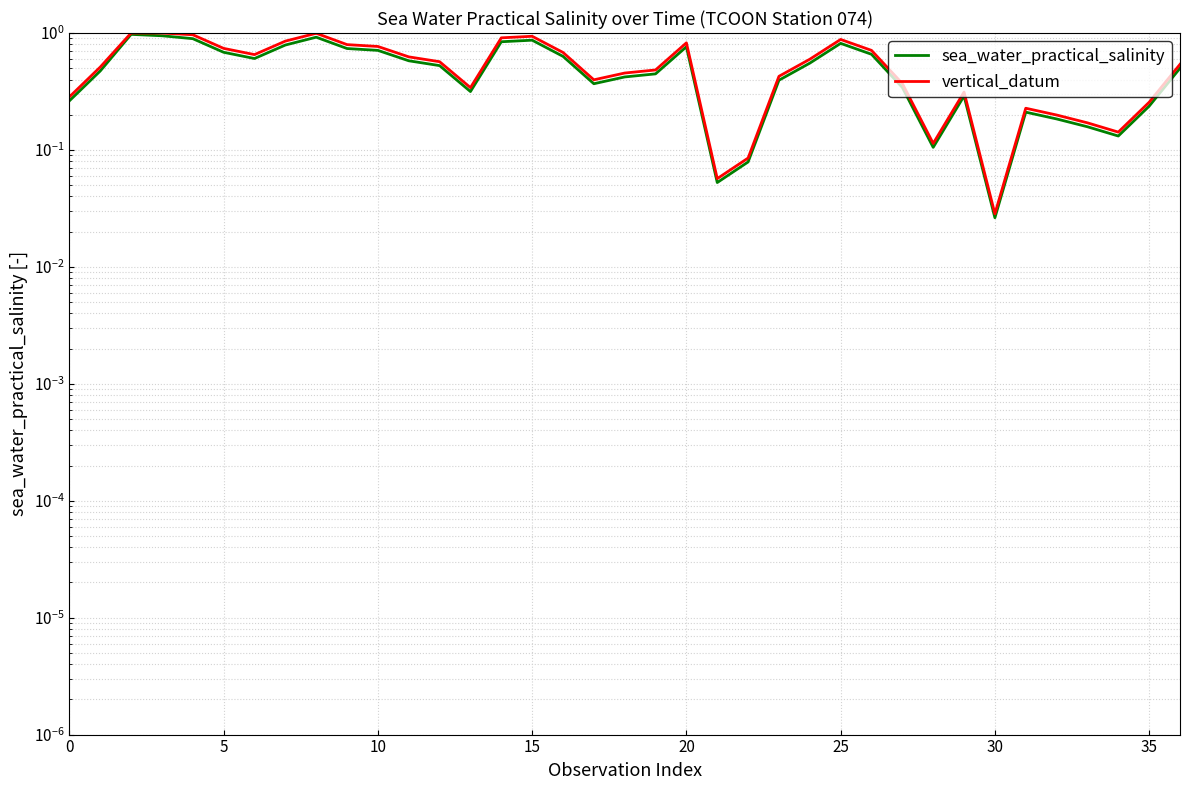

Is the value of vertical_datum at 31 greater than the value of sea_water_practical_salinity at 40?

No